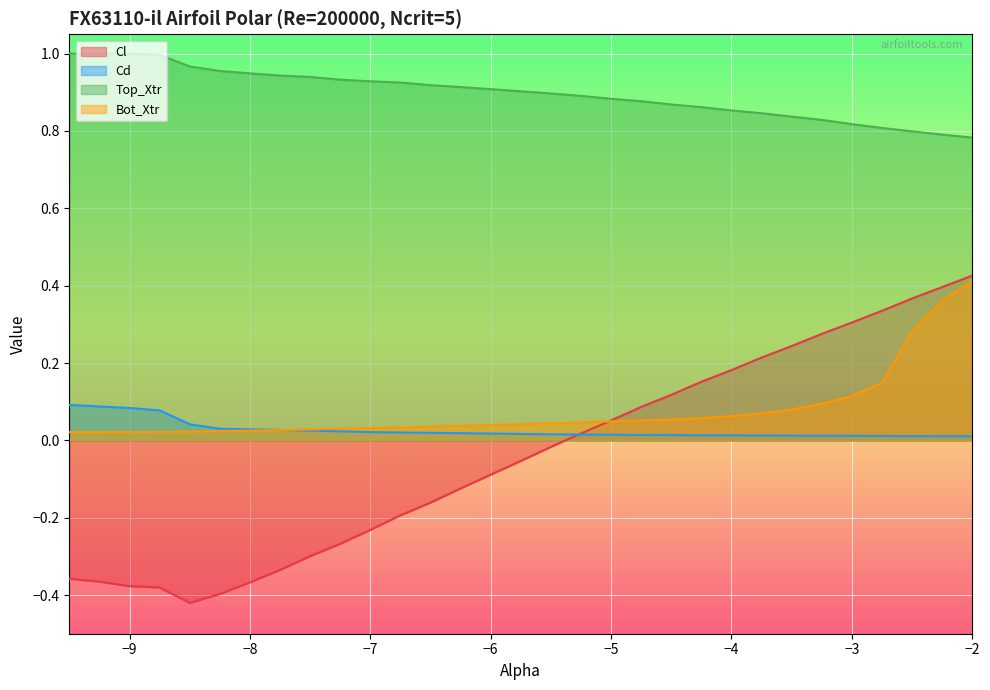

True or false: Bot_Xtr and Top_Xtr intersect in this chart.

False